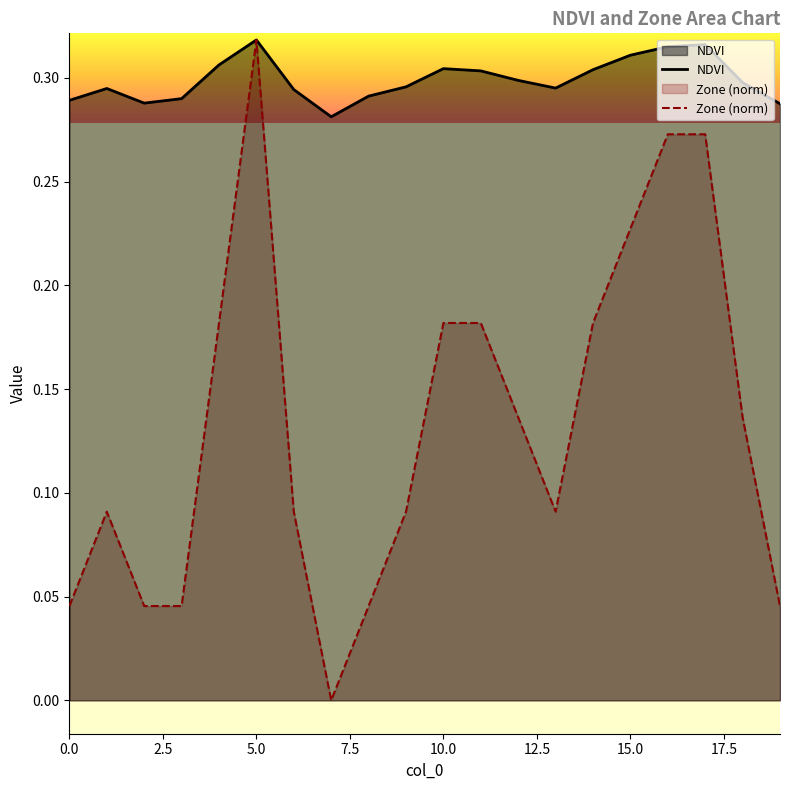

Reading right to left, what are all the values shown in this chart?

NDVI: 0.3	0.3	0.3	0.3	0.3	0.3	0.3	0.3	0.3	0.3	0.3	0.3	0.3	0.3	0.3	0.3	0.3	0.3	0.3	0.3
Zone (norm): 0.0	0.1	0.3	0.3	0.2	0.2	0.1	0.1	0.2	0.2	0.1	0.0	0.0	0.1	0.3	0.2	0.0	0.0	0.1	0.0